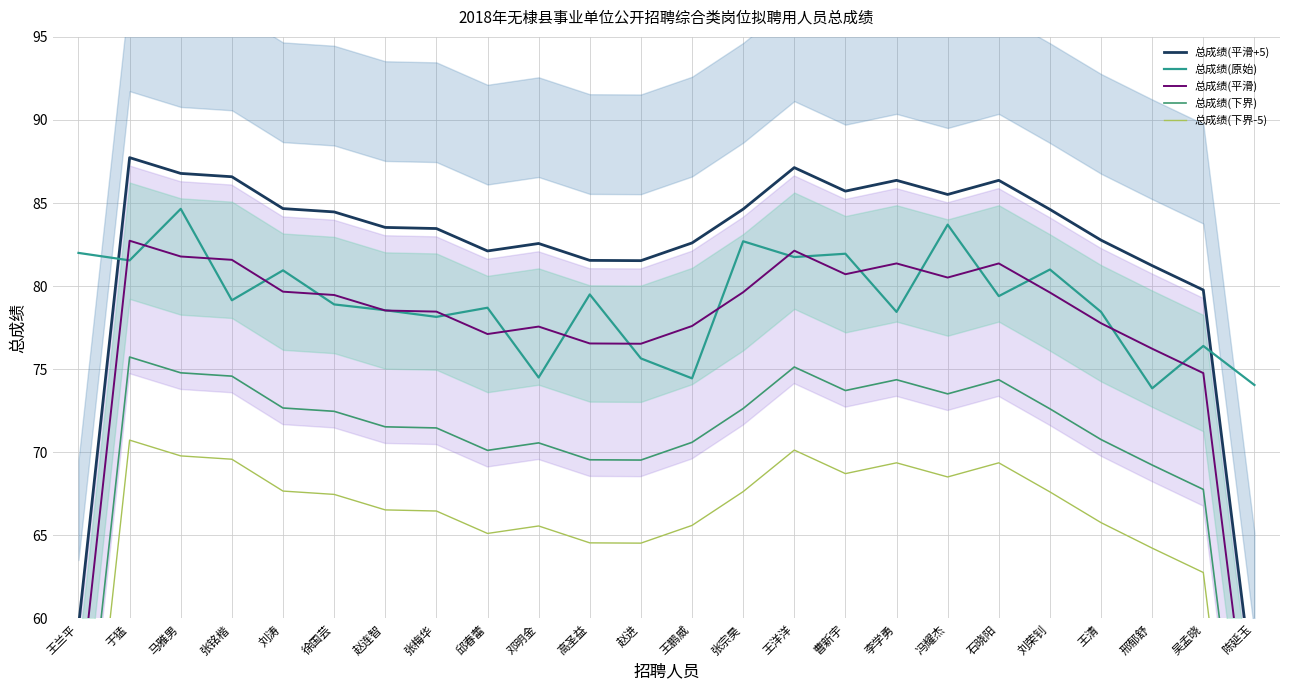

Is it true that 总成绩(下界) equals 69.5 at 高圣益?

True